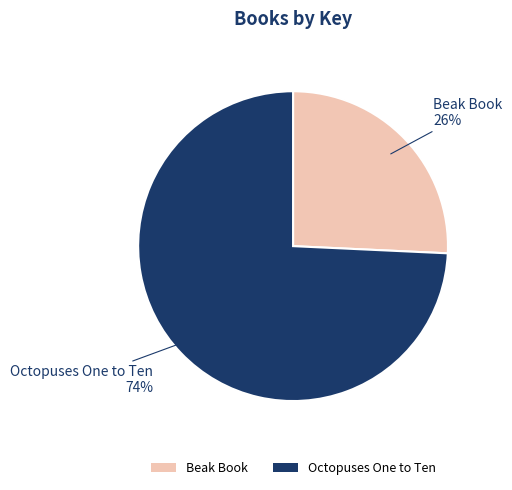

Is there a majority slice in this chart?

Yes